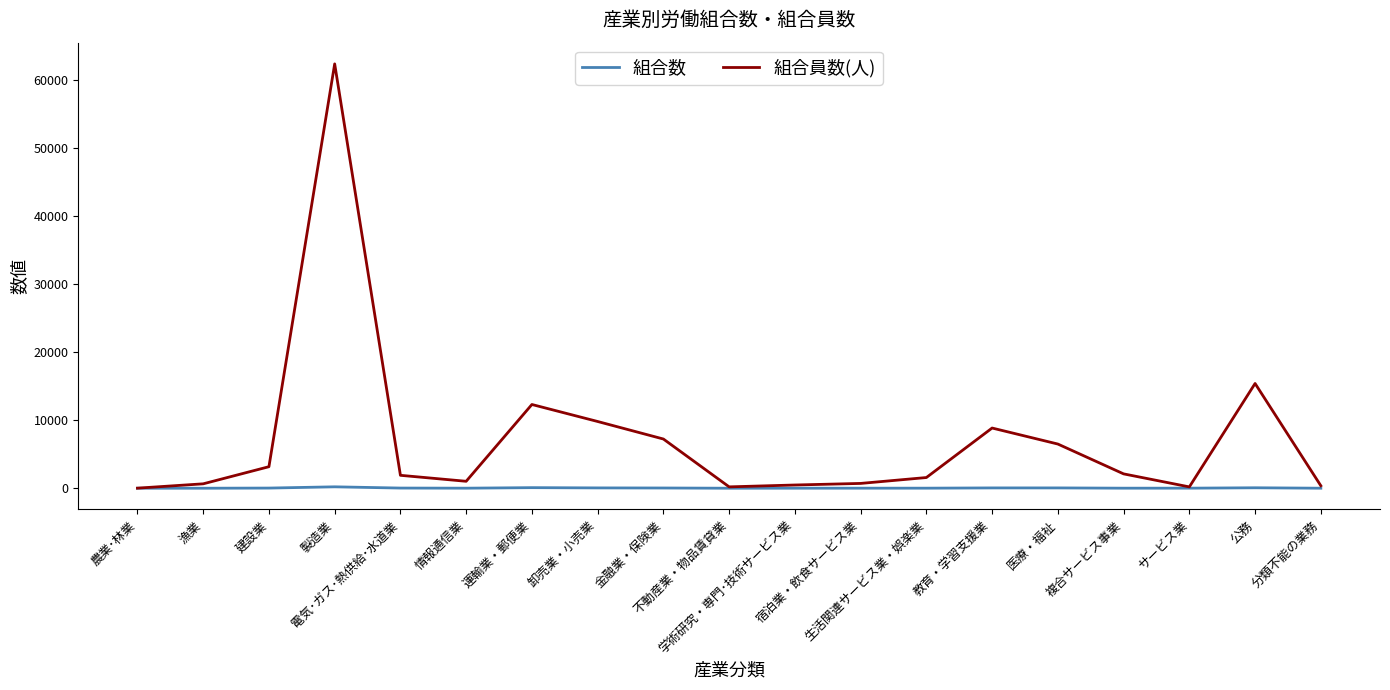

Which series has the widest spread of values?

組合員数(人)